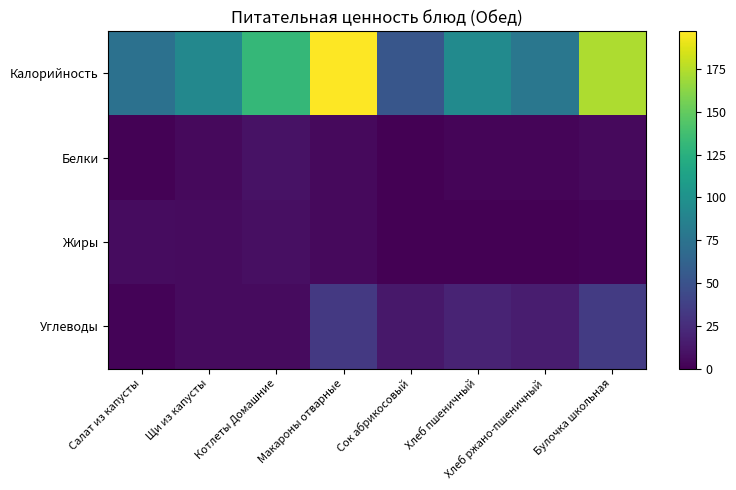

Reading left to right, transcribe all the data shown in this chart.

Калорийность: Салат из капусты=73.5	Щи из капусты=92.2	Котлеты Домашние=131.0	Макароны отварные=197.0	Сок абрикосовый=52.8	Хлеб пшеничный=94.0	Хлеб ржано-пшеничный=78.0	Булочка школьная=172.6
Белки: Салат из капусты=1.4	Щи из капусты=4.7	Котлеты Домашние=10.0	Макароны отварные=5.0	Сок абрикосовый=0.5	Хлеб пшеничный=3.0	Хлеб ржано-пшеничный=2.6	Булочка школьная=5.2
Жиры: Салат из капусты=6.6	Щи из капусты=5.6	Котлеты Домашние=8.0	Макароны отварные=5.0	Сок абрикосовый=0.0	Хлеб пшеничный=0.3	Хлеб ржано-пшеничный=0.5	Булочка школьная=1.8
Углеводы: Салат из капусты=2.1	Щи из капусты=5.7	Котлеты Домашние=6.0	Макароны отварные=33.0	Сок абрикосовый=12.7	Хлеб пшеничный=20.0	Хлеб ржано-пшеничный=15.8	Булочка школьная=34.0